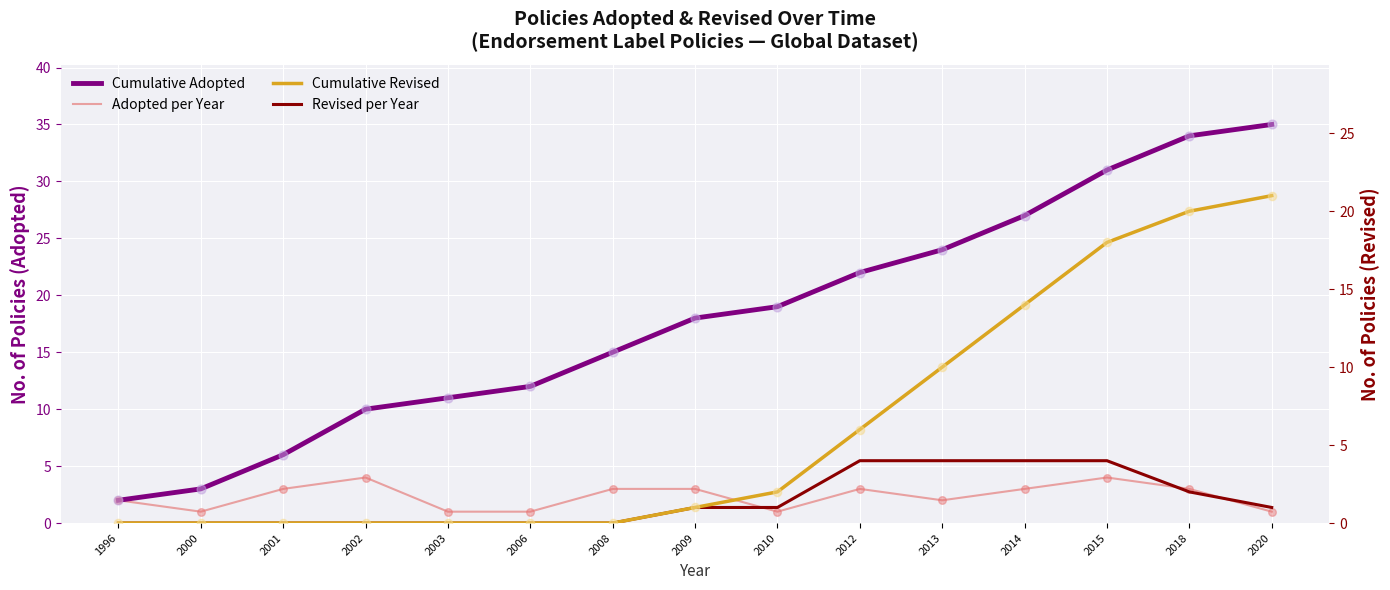

What are all the series names shown in the legend?

Cumulative Adopted, Adopted per Year, Cumulative Revised, Revised per Year